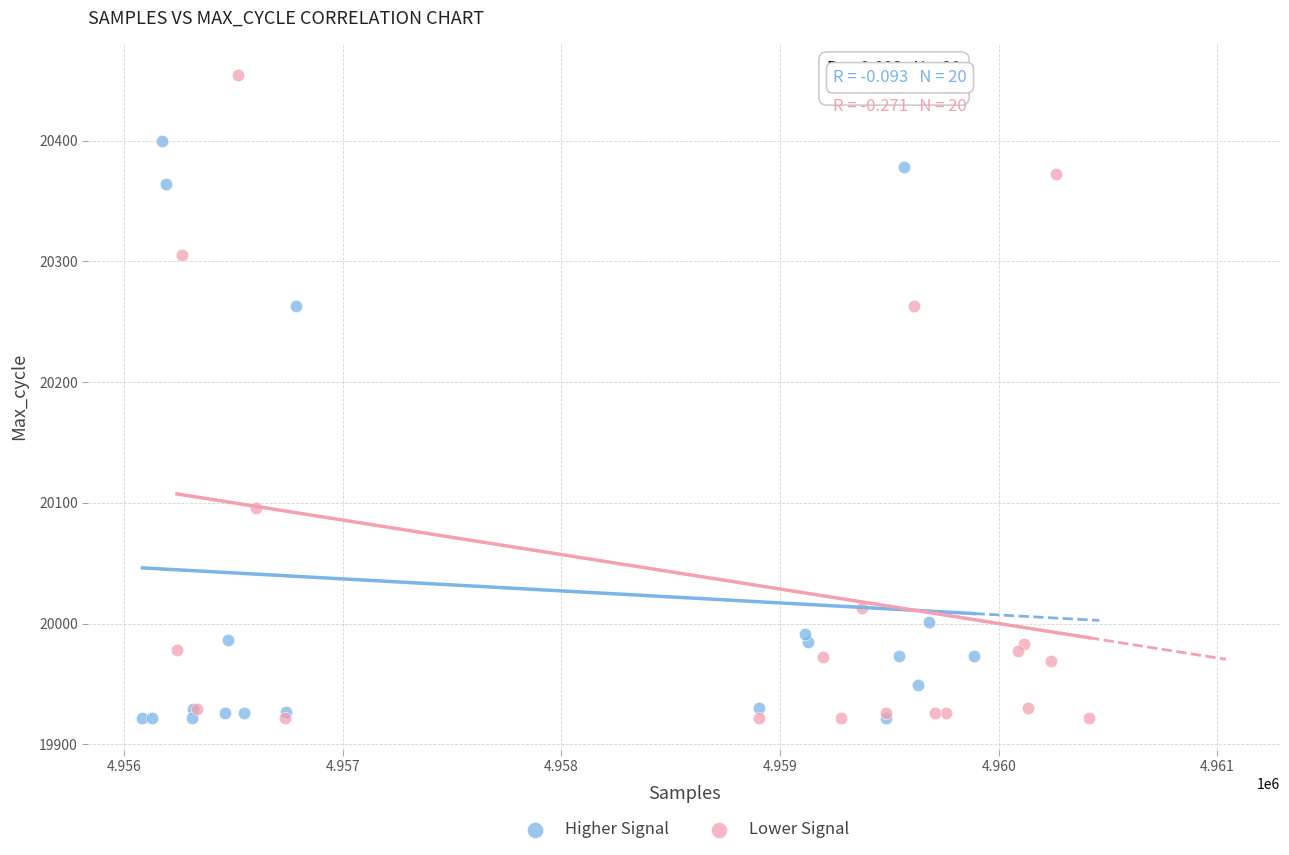

What are all the series names shown in the legend?

Higher Signal, Lower Signal